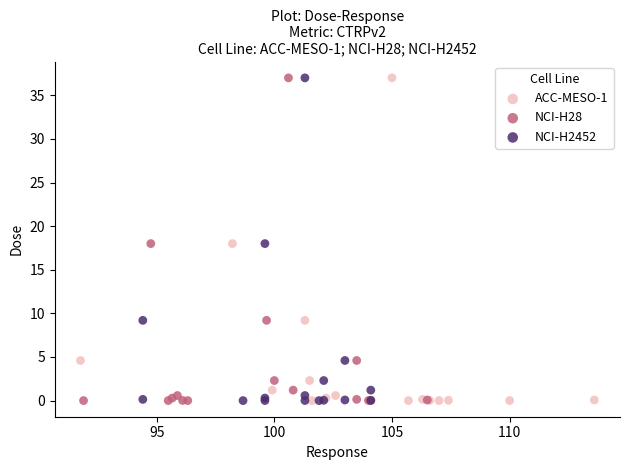

What are all the series names shown in the legend?

ACC-MESO-1, NCI-H28, NCI-H2452